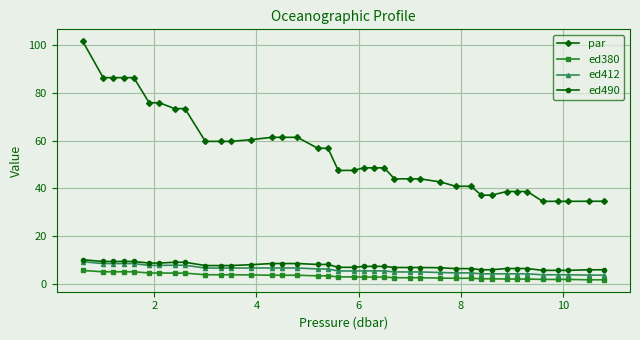

Which series has the largest range (max minus min)?

par